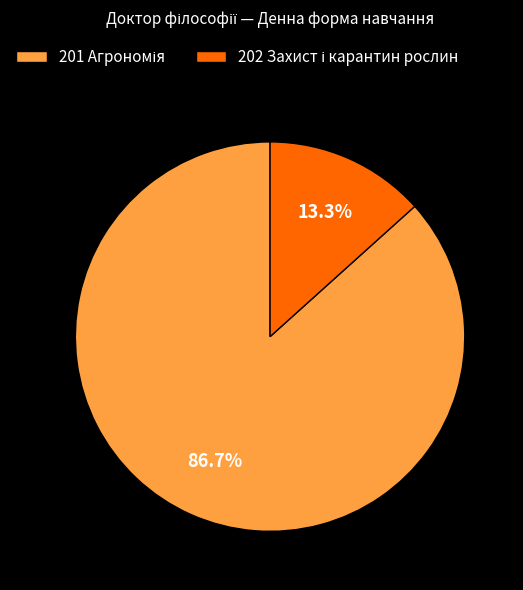

Is there a majority slice in this chart?

Yes